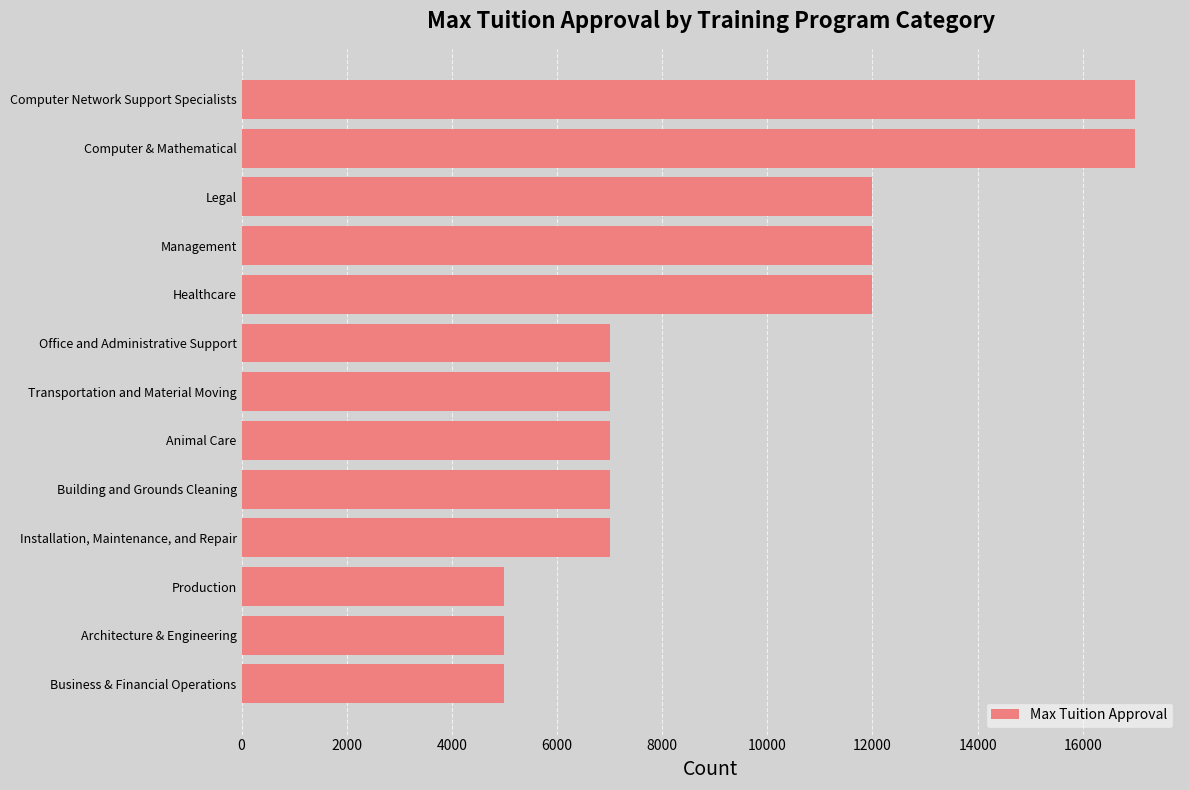

How many series are shown in this chart?

1